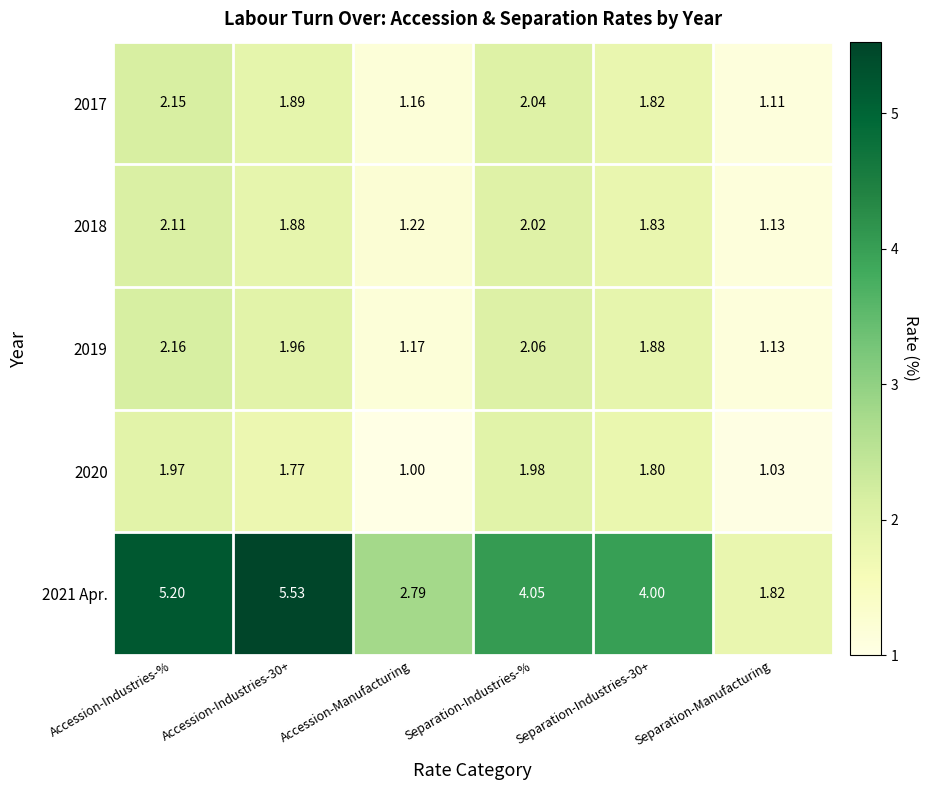

At which label does 2021 Apr. first exceed 4?

Accession-Industries-%